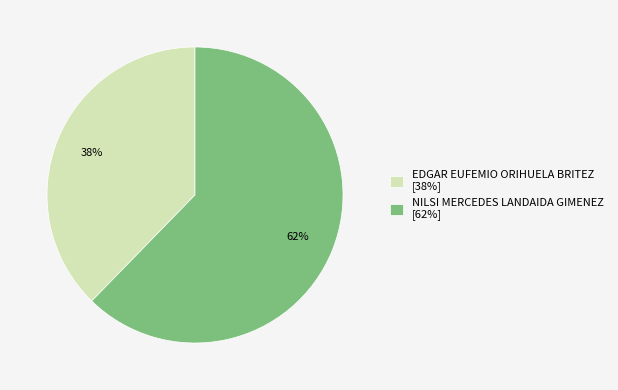

Do NILSI MERCEDES LANDAIDA GIMENEZ and EDGAR EUFEMIO ORIHUELA BRITEZ together represent more than half of the pie?

Yes